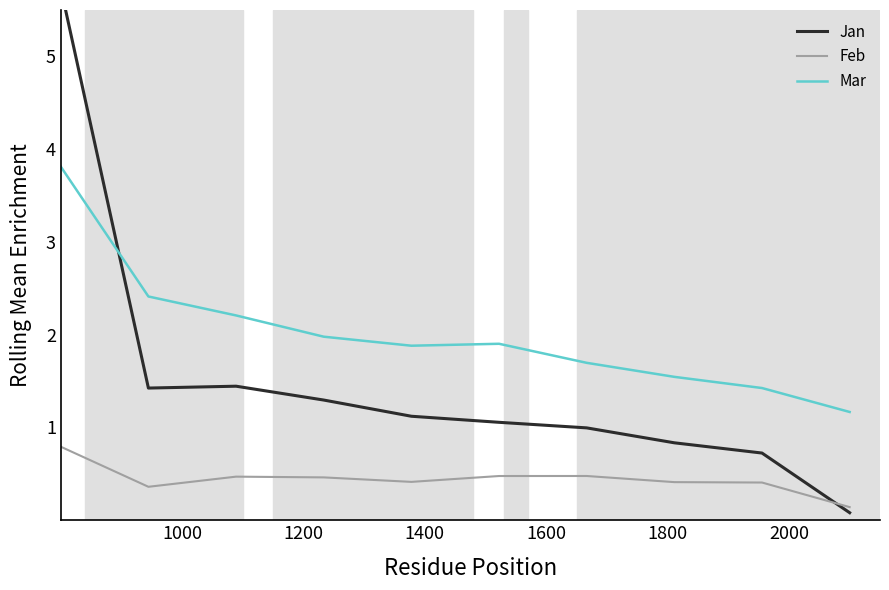

True or false: Feb and Mar intersect in this chart.

False